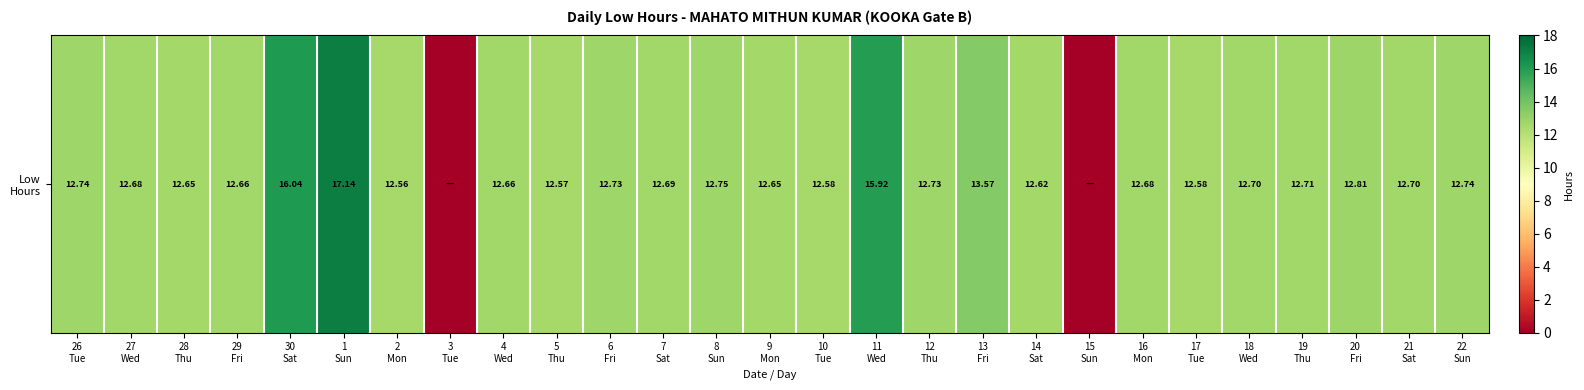

Where is the data nearest to the value 8?

2
Mon